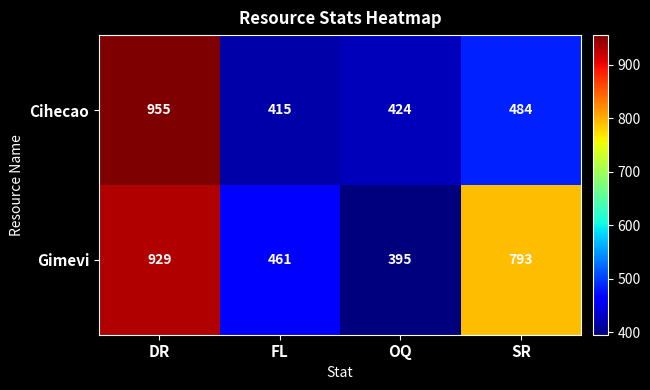

Reading left to right, transcribe all the data shown in this chart.

Cihecao: 955	415	424	484
Gimevi: 929	461	395	793